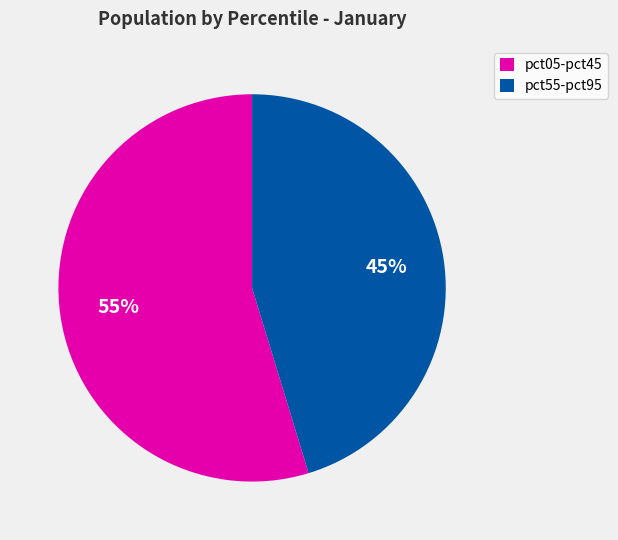

How many slices are in this pie chart?

2